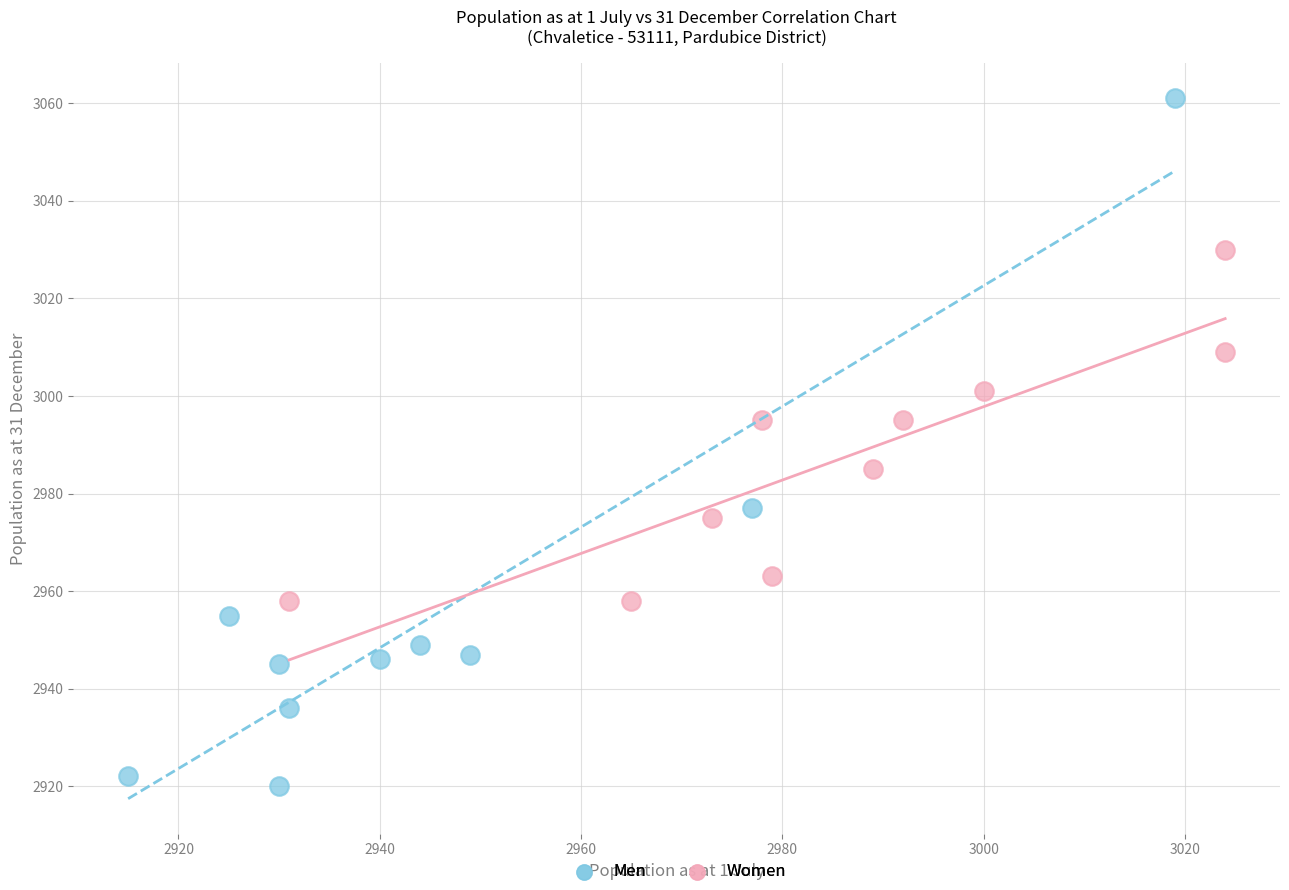

Which series contains the lowest Y value?

Men